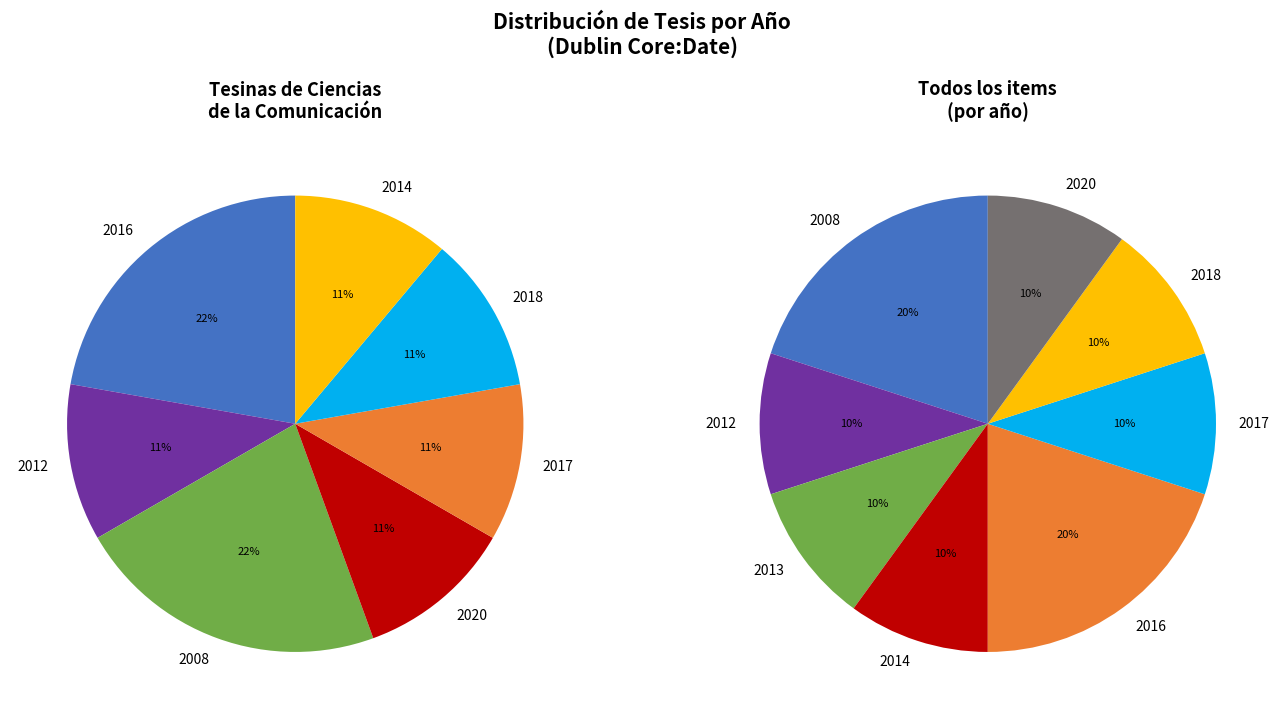

The 2020 slice represents 16% of the pie. True or false?

False